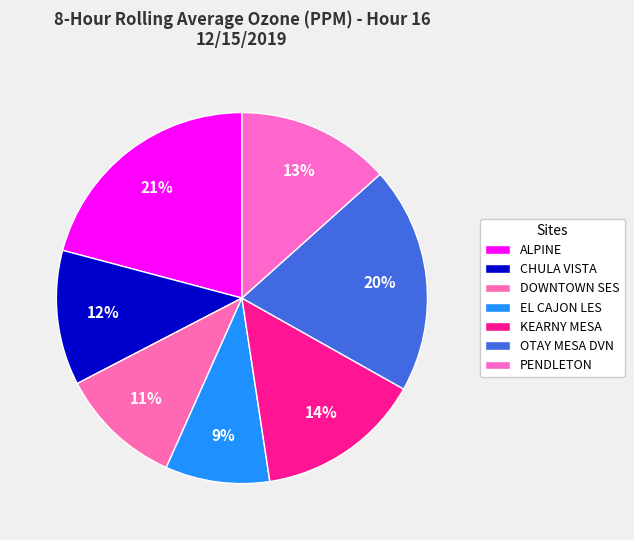

Rank the categories by value from lowest to highest.

EL CAJON LES, DOWNTOWN SES, CHULA VISTA, PENDLETON, KEARNY MESA, OTAY MESA DVN, ALPINE